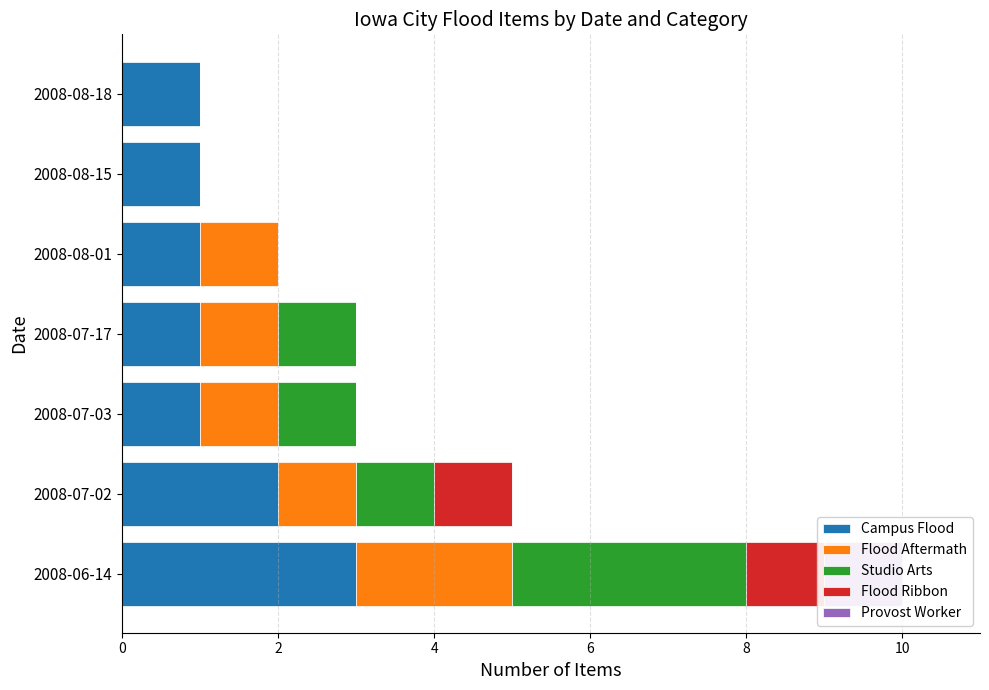

The Campus Flood series shows 1 at 6. True or false?

False